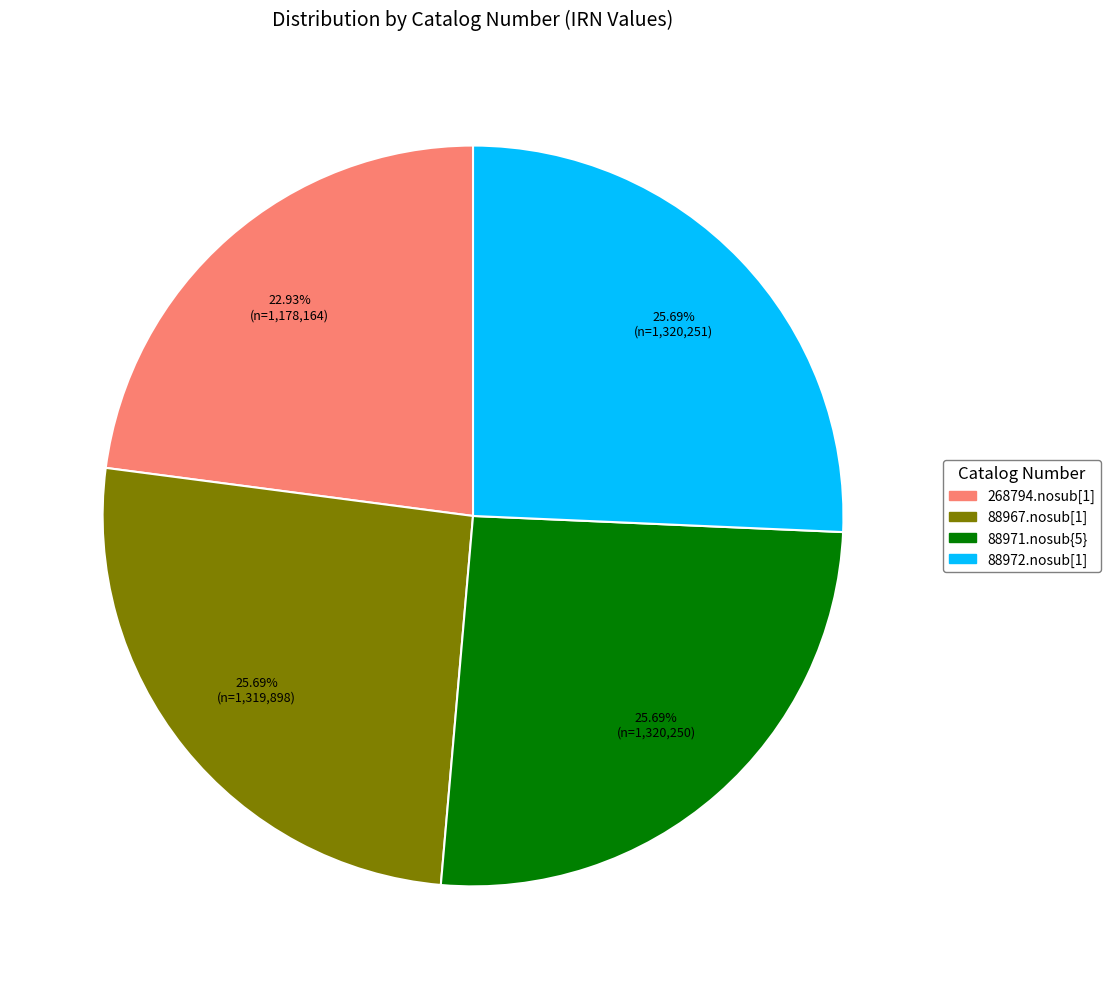

Approximately how many times larger is the value at 88971.nosub{5} compared to 88967.nosub[1]?

1.0